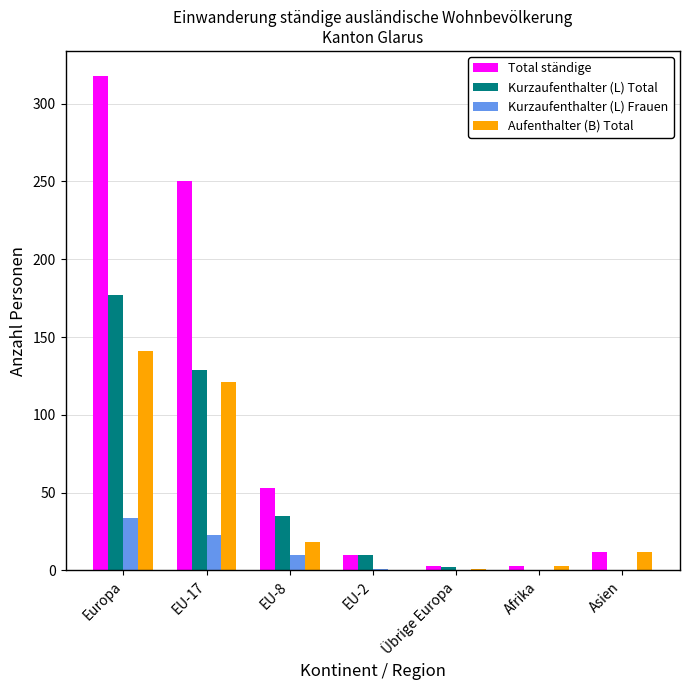

What is the spread (max minus min) of values at Afrika?

3